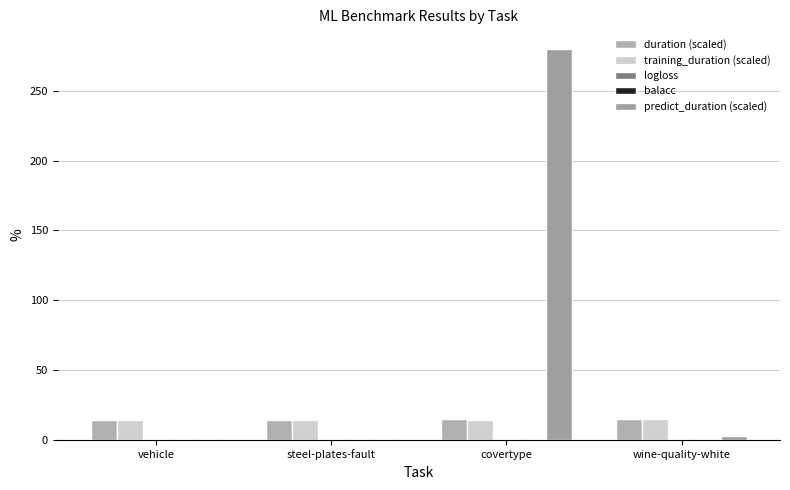

Are the bars grouped side by side (vs. stacked)?

Yes